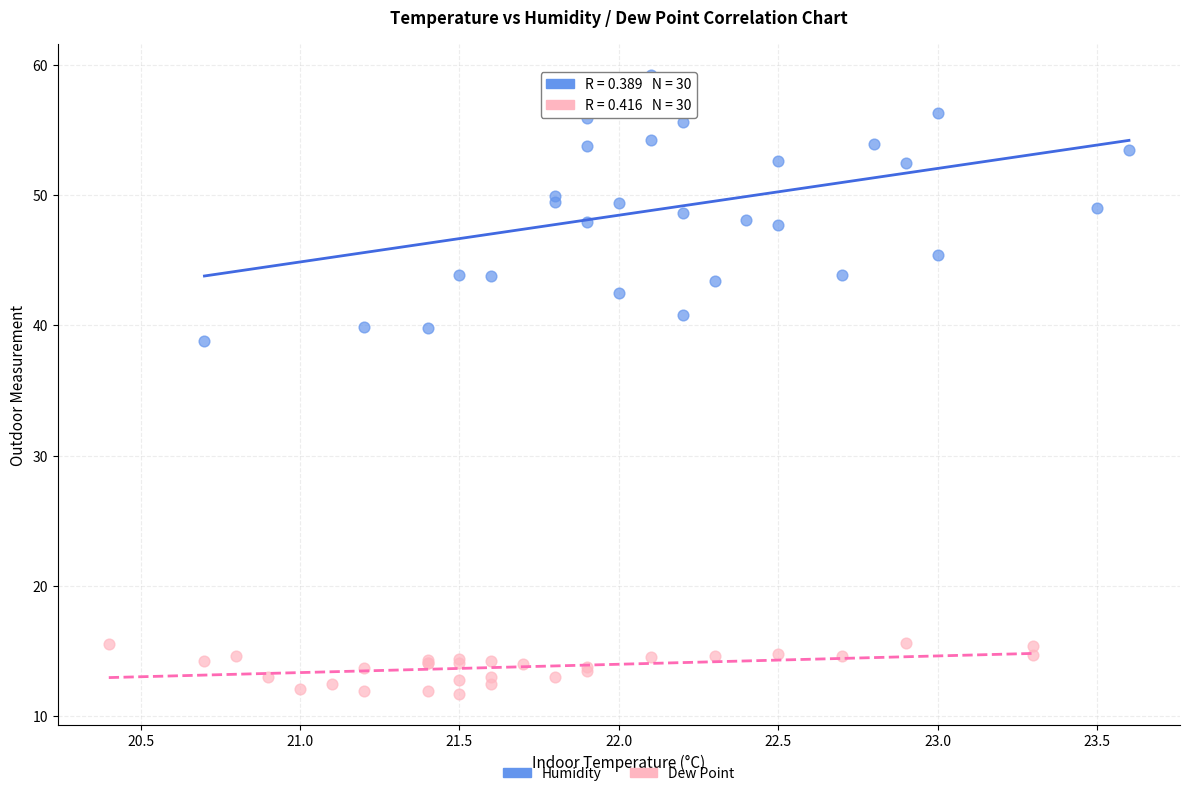

Which series has the largest Y range (max minus min)?

Humidity